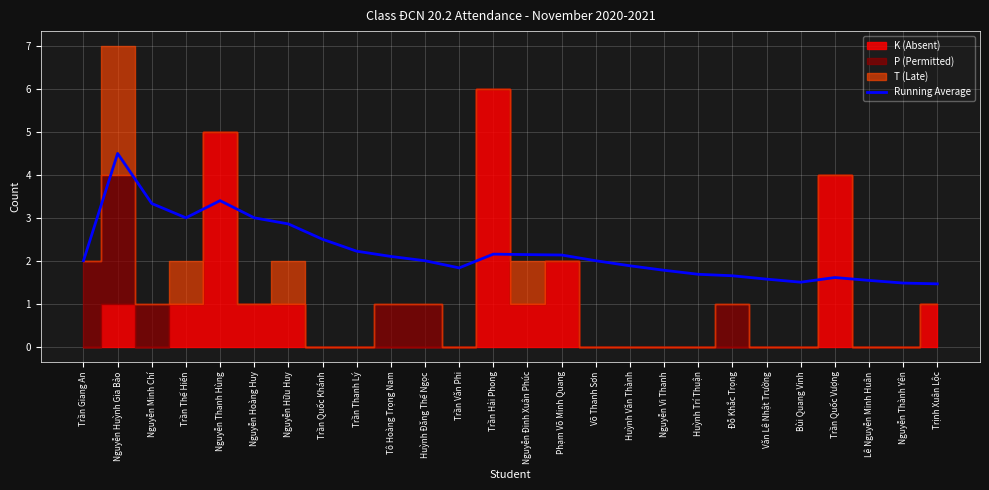

Reading left to right, list all the values displayed in this chart.

2.0	4.5	3.3	3.0	3.4	3.0	2.9	2.5	2.2	2.1	2.0	1.8	2.2	2.1	2.1	2.0	1.9	1.8	1.7	1.6	1.6	1.5	1.6	1.5	1.5	1.5